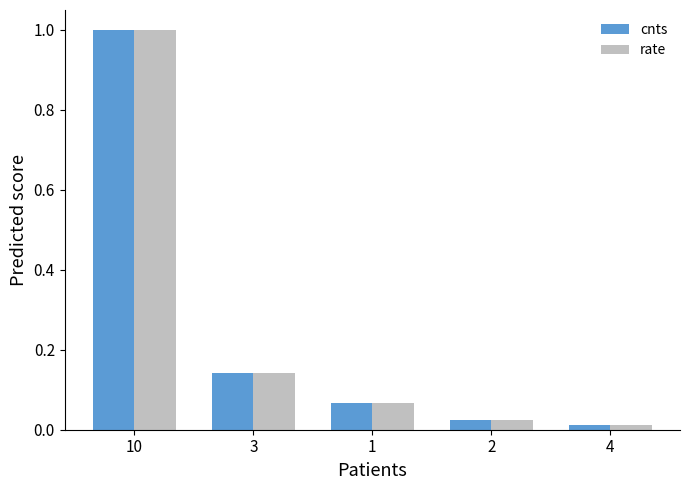

Which series has the widest spread of values?

rate